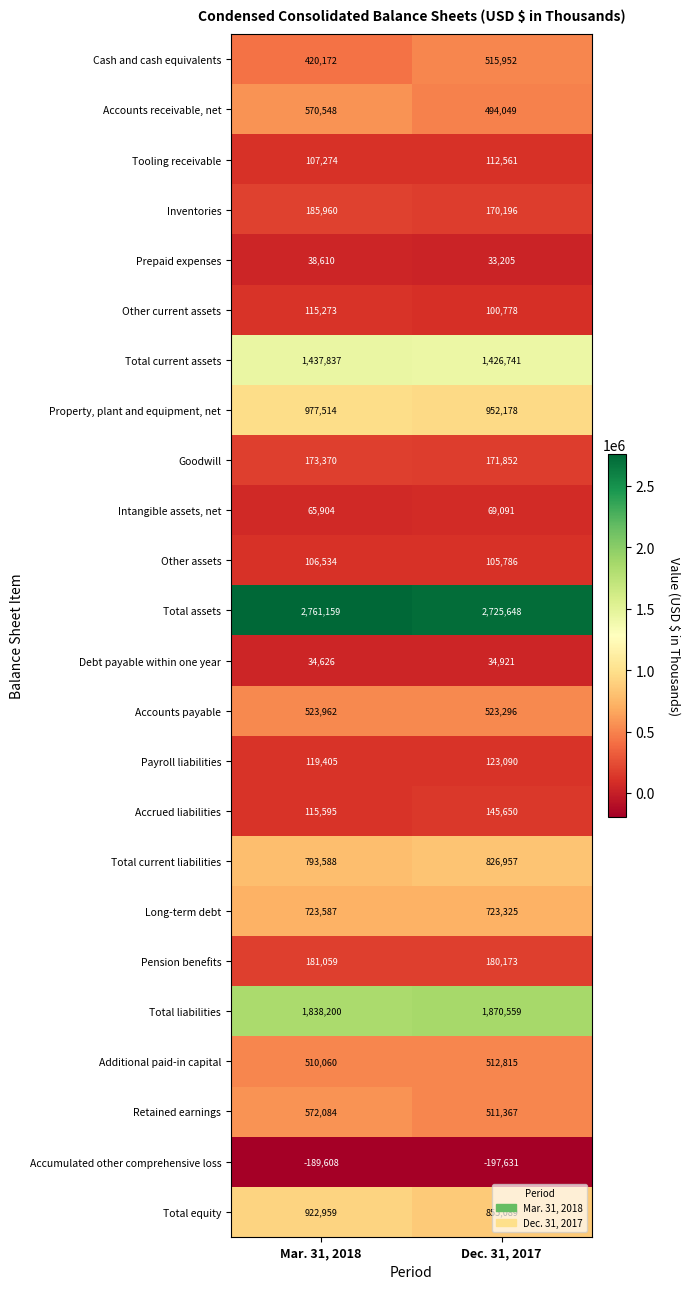

The value of Accrued liabilities at Mar. 31, 2018 is 115595. True or false?

True